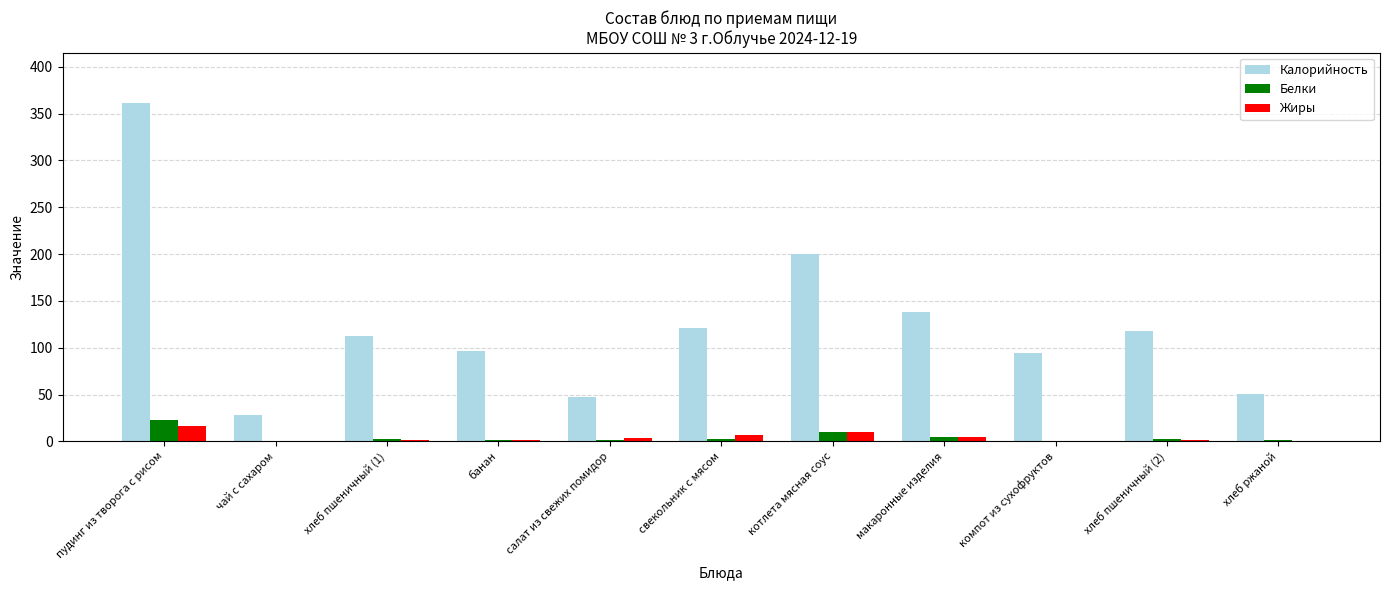

Between свекольник с мясом and хлеб ржаной, which series saw the biggest shift?

Калорийность